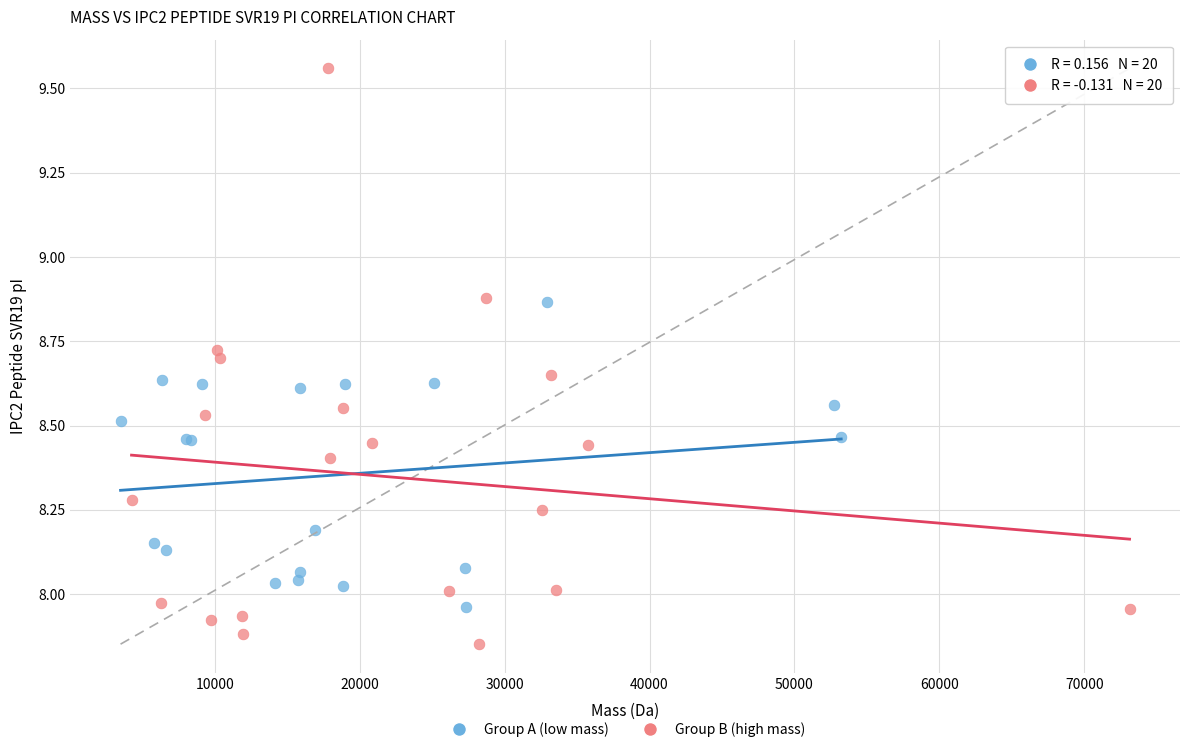

Which series reaches the maximum Y coordinate?

Group B (high mass)